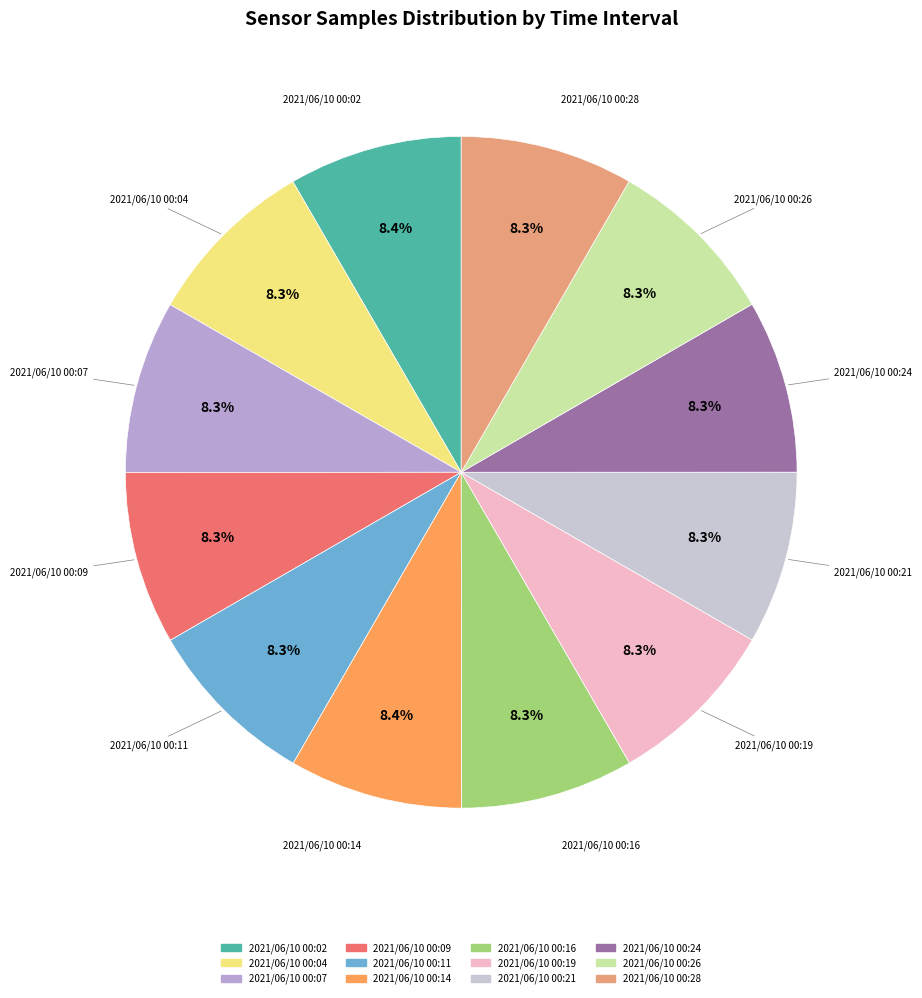

Count the number of slices in the pie.

12